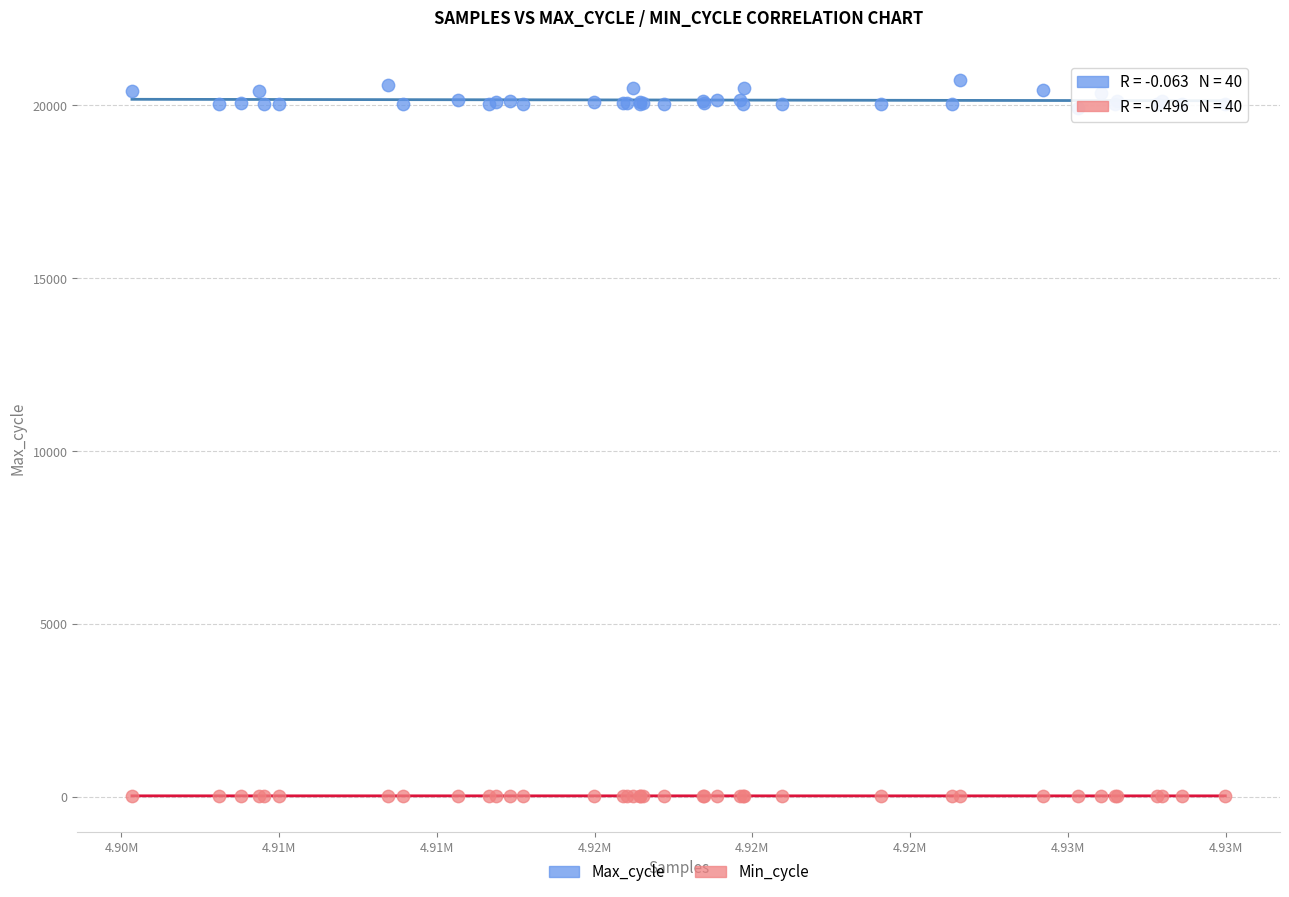

What is the X range (max minus min) for the scatter plot?

34658